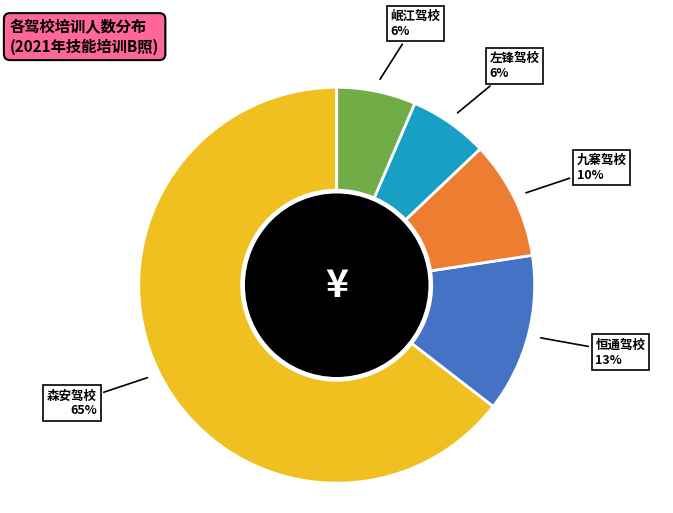

Between 左锋驾校 and 森安驾校, which is larger?

森安驾校